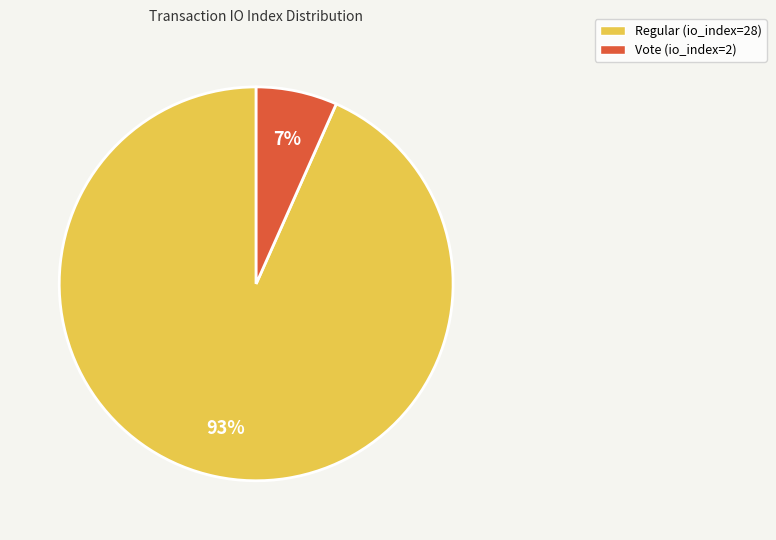

To the nearest percent, what is the combined percentage of Vote (io_index=2) and Regular (io_index=28)?

100%